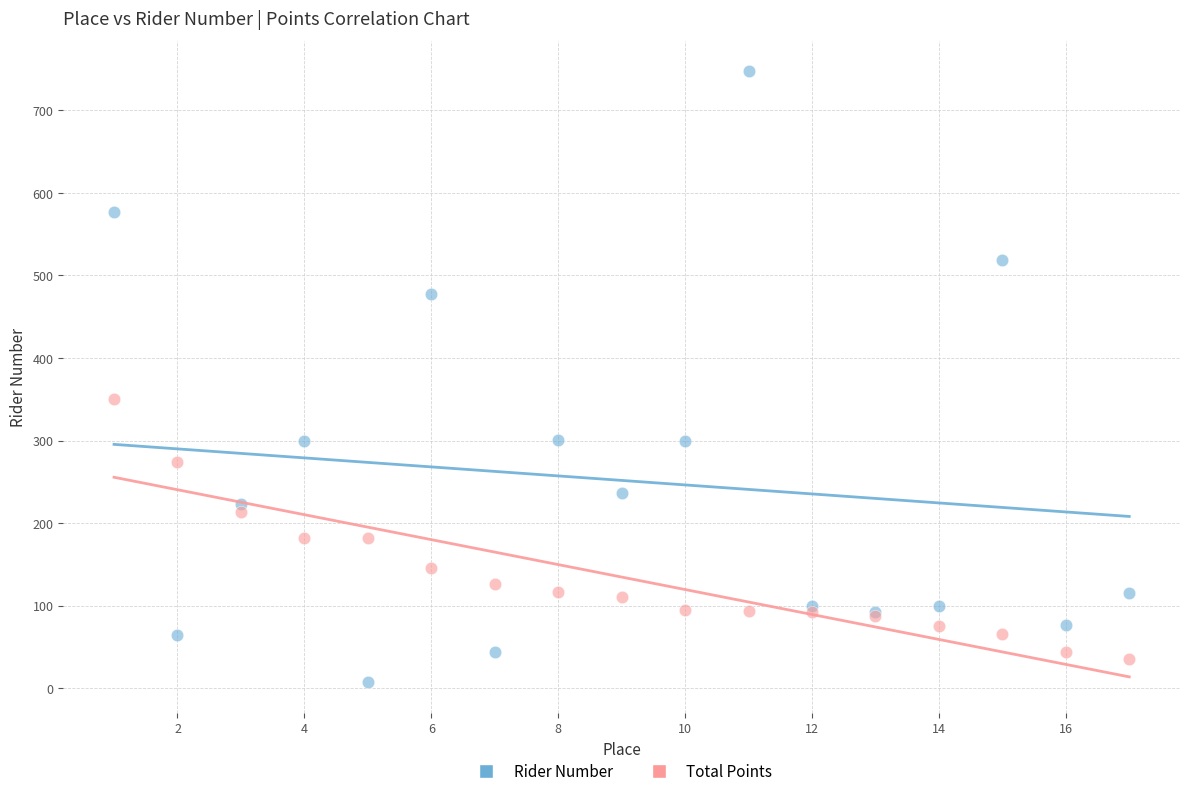

What are all the series names shown in the legend?

Rider Number, Total Points